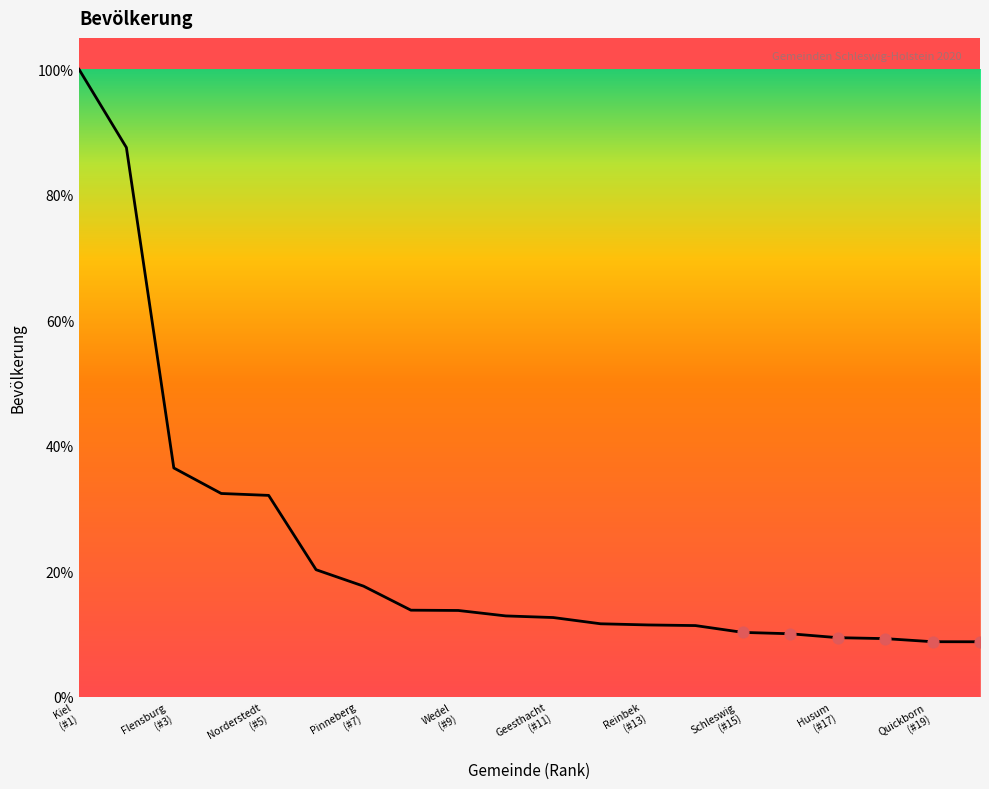

Is this an area chart (filled region under the line)?

No